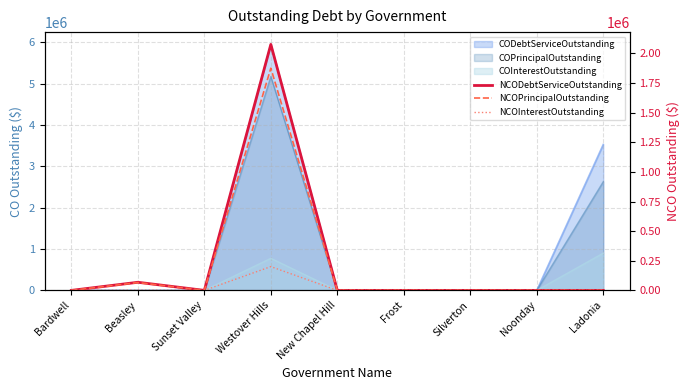

Which category has the lowest value in the NCODebtServiceOutstanding series?

Bardwell